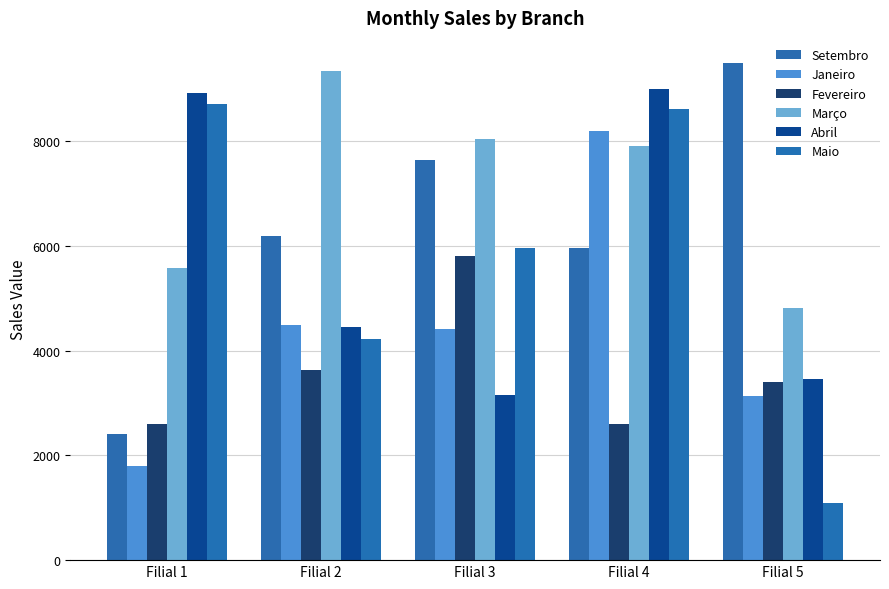

Between Filial 2 and Filial 4, which series saw the biggest shift?

Abril